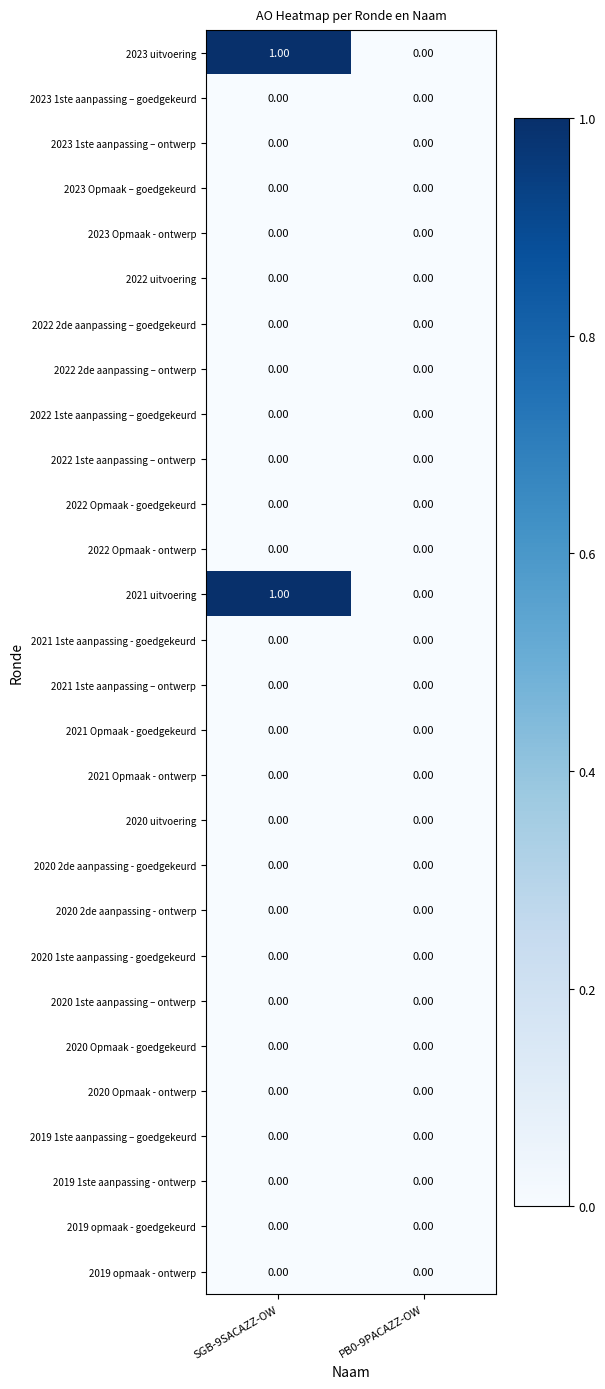

Rank the categories by 2022 2de aanpassing – ontwerp value from lowest to highest.

SGB-9SACAZZ-OW, PB0-9PACAZZ-OW